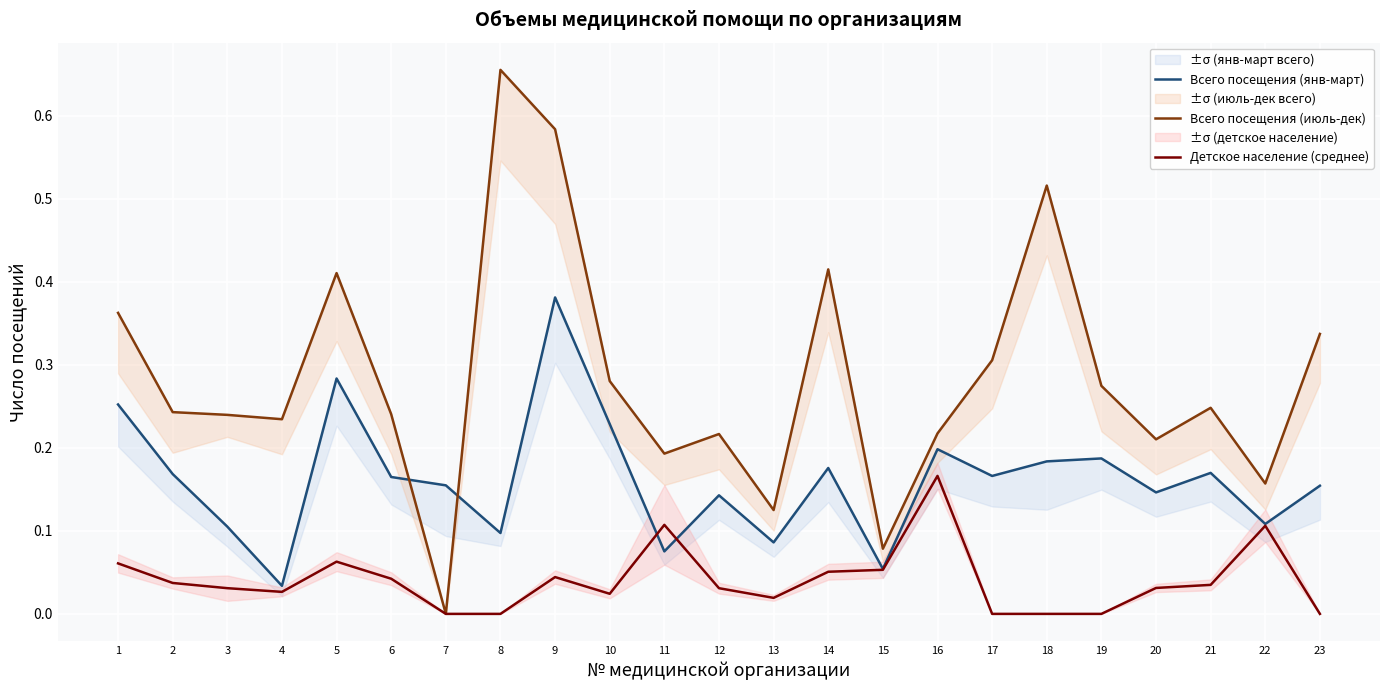

How many positive values does the Детское население (среднее) series have?

17